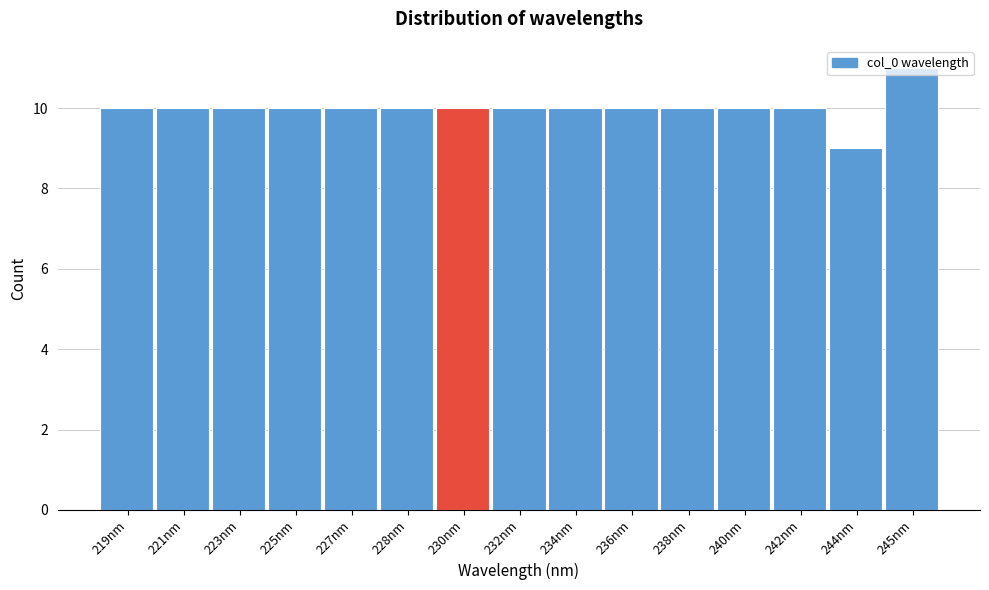

Between 242nm and 245nm, which is larger?

245nm